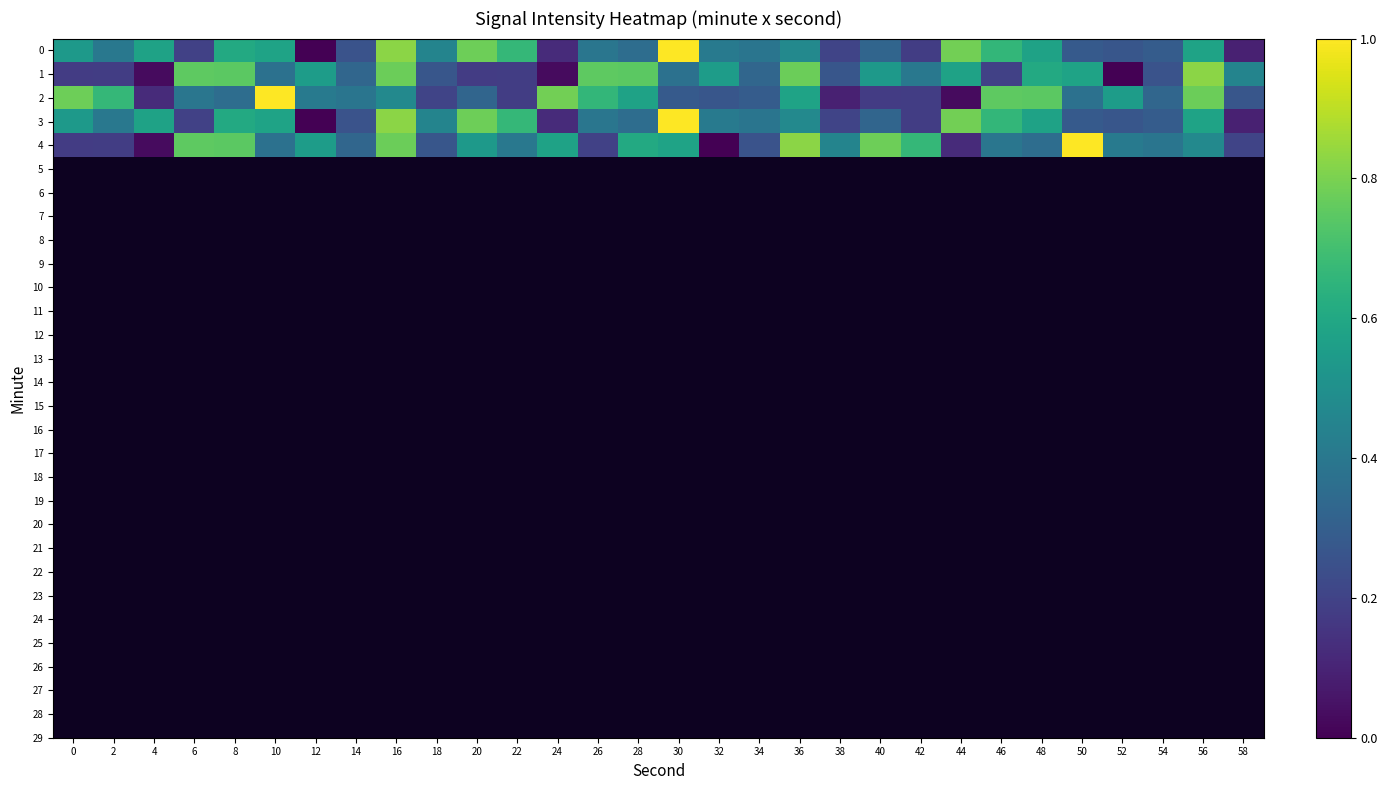

Which series changed the most between 8 and 10?

2